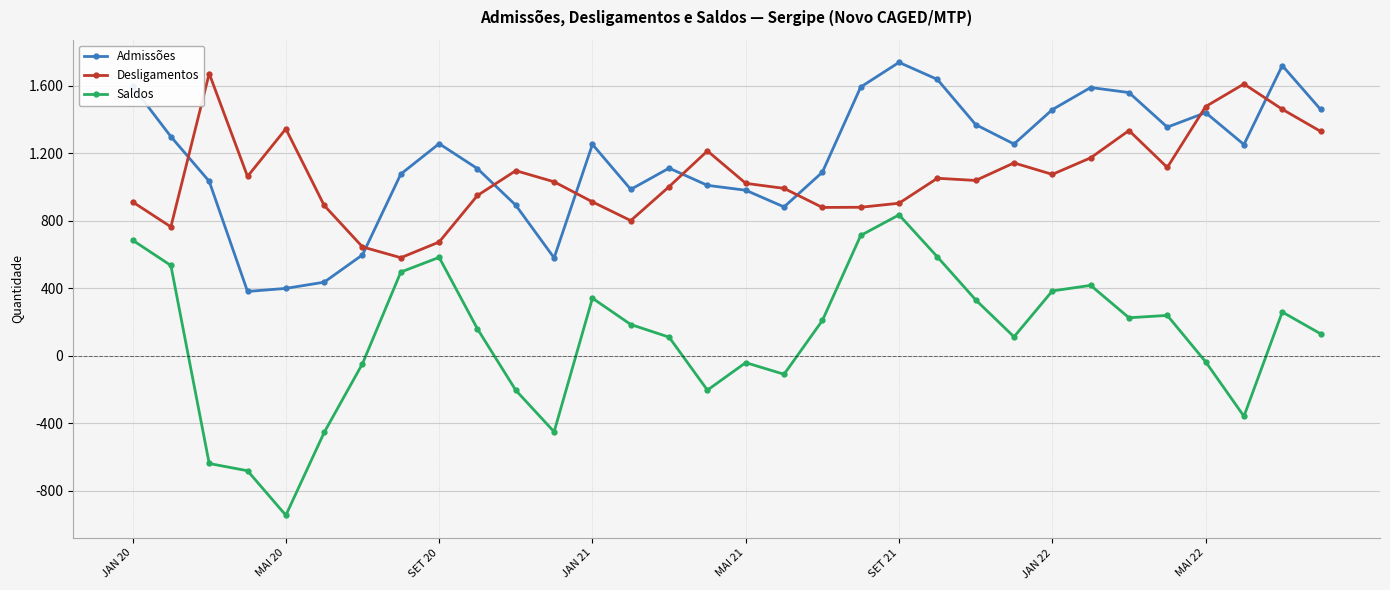

What are all the series names shown in the legend?

Admissões, Desligamentos, Saldos